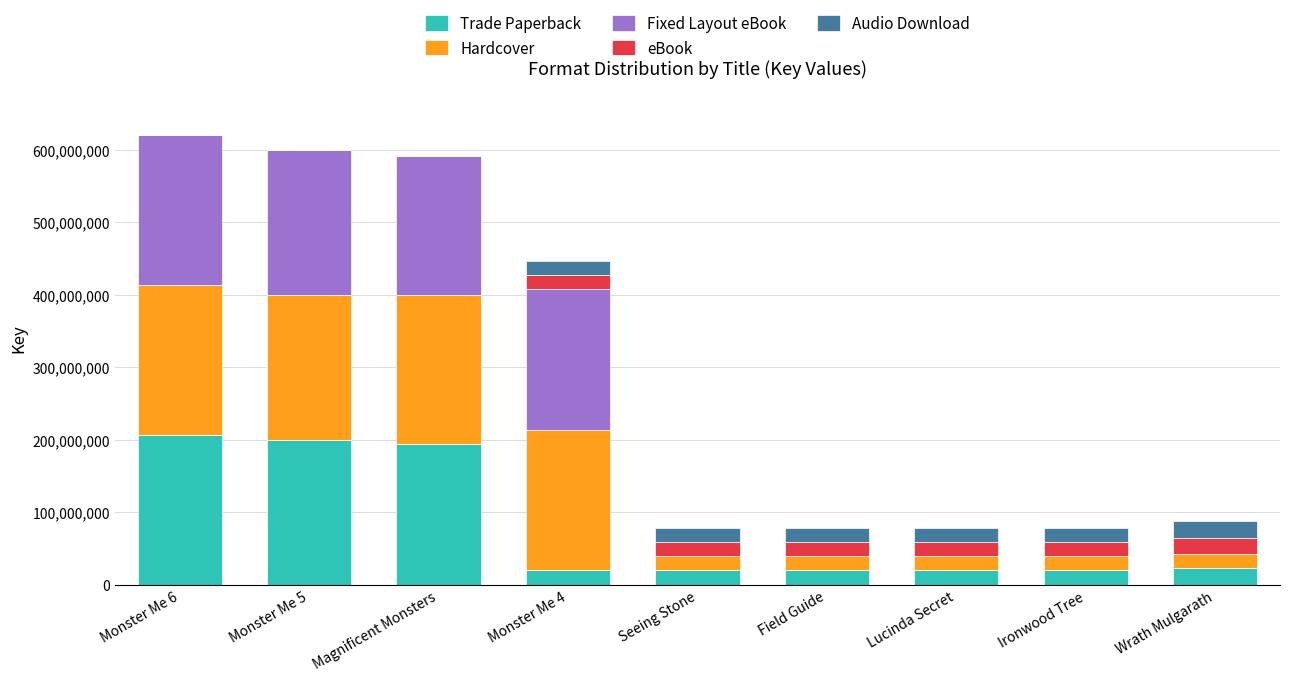

What is the maximum value for Trade Paperback?

206601121